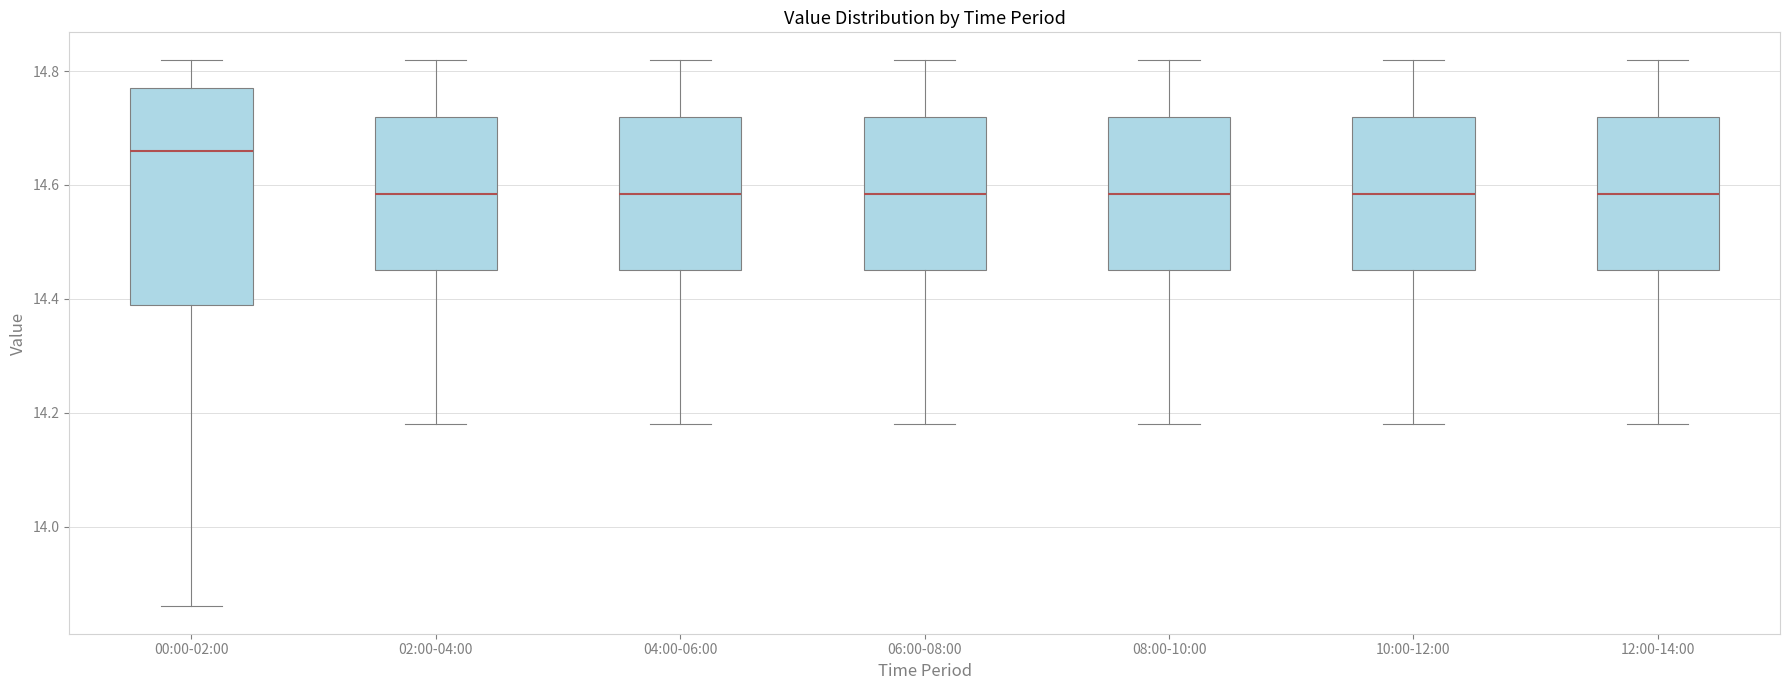

Reading left to right, transcribe this box plot: for each box, give where its median line is, the range the box spans, and where its two whiskers end, as read against the y-axis. The values are not printed on the chart, so give them approximately, as read against the axis.

00:00-02:00: median 14.66, box 14.40 to 14.78, whiskers 13.86 to 14.82
02:00-04:00: median 14.58, box 14.46 to 14.72, whiskers 14.18 to 14.82
04:00-06:00: median 14.58, box 14.46 to 14.72, whiskers 14.18 to 14.82
06:00-08:00: median 14.58, box 14.46 to 14.72, whiskers 14.18 to 14.82
08:00-10:00: median 14.58, box 14.46 to 14.72, whiskers 14.18 to 14.82
10:00-12:00: median 14.58, box 14.46 to 14.72, whiskers 14.18 to 14.82
12:00-14:00: median 14.58, box 14.46 to 14.72, whiskers 14.18 to 14.82